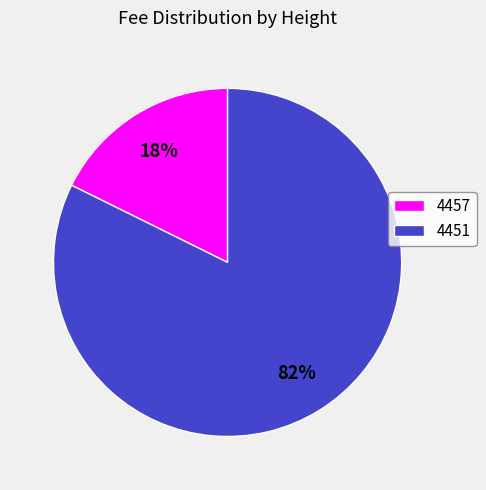

Is there a majority slice in this chart?

Yes